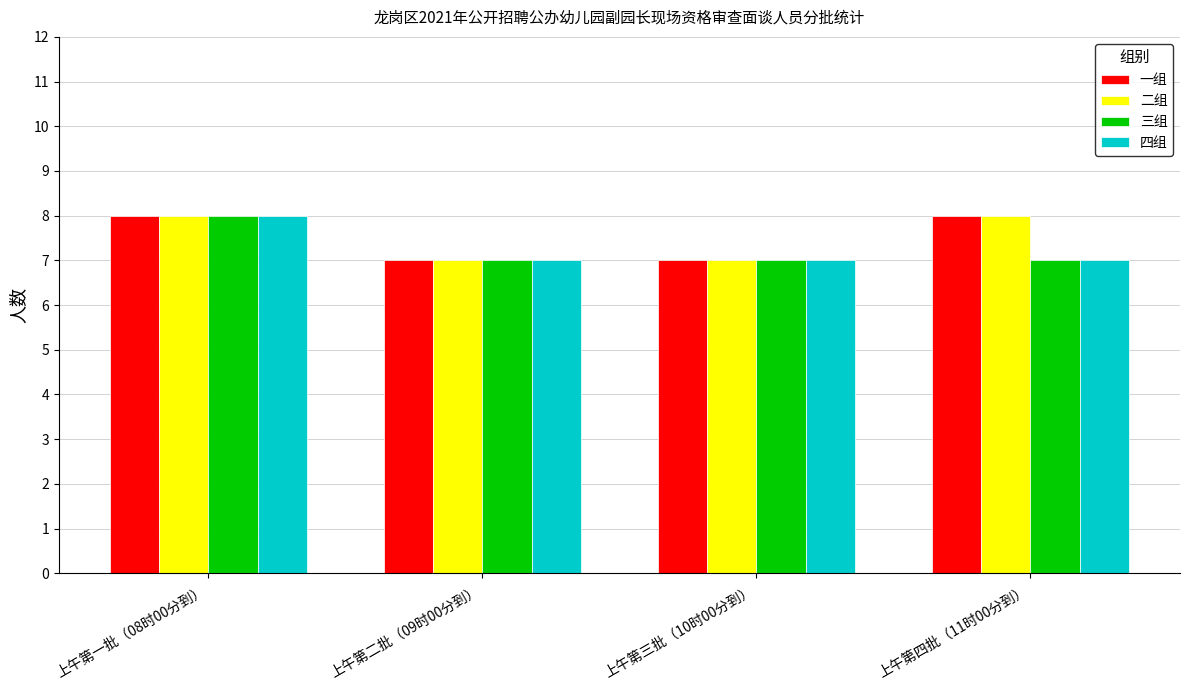

What is the value of the 三组 bar at the 2nd from the left?

7